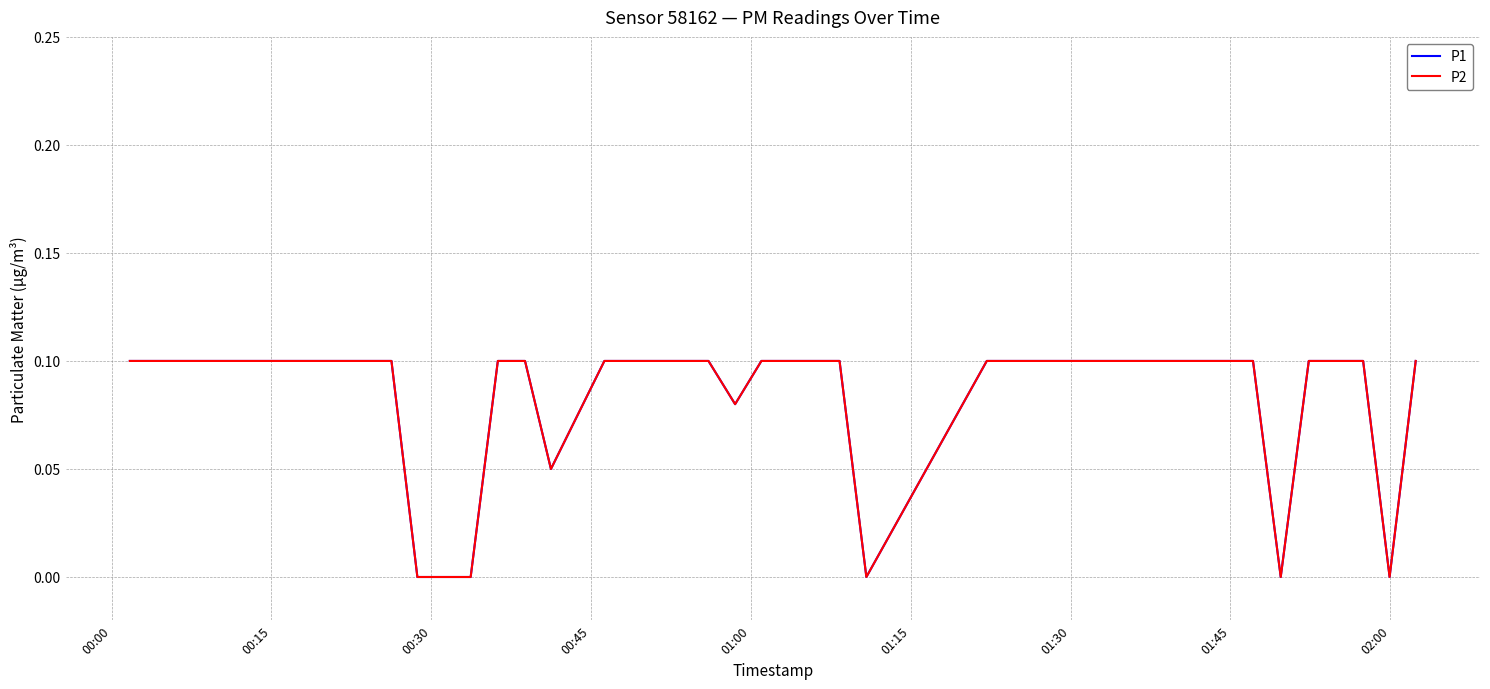

Which category has the highest value in the P2 series?

00:00